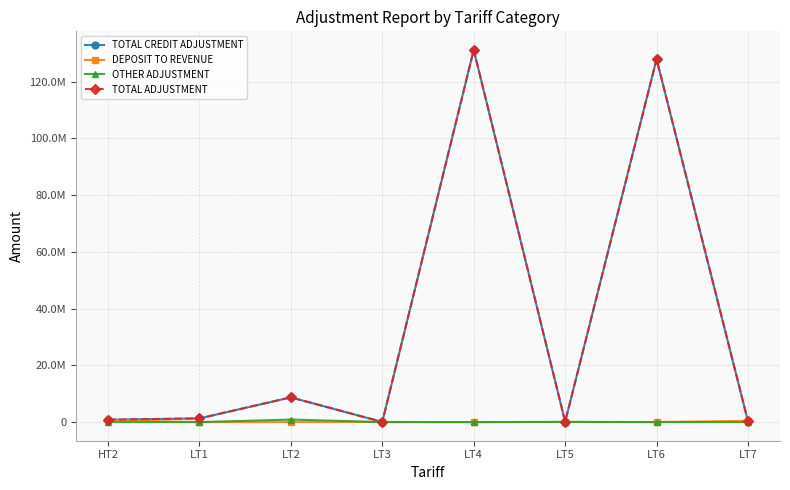

How many times do DEPOSIT TO REVENUE and TOTAL ADJUSTMENT cross each other?

1